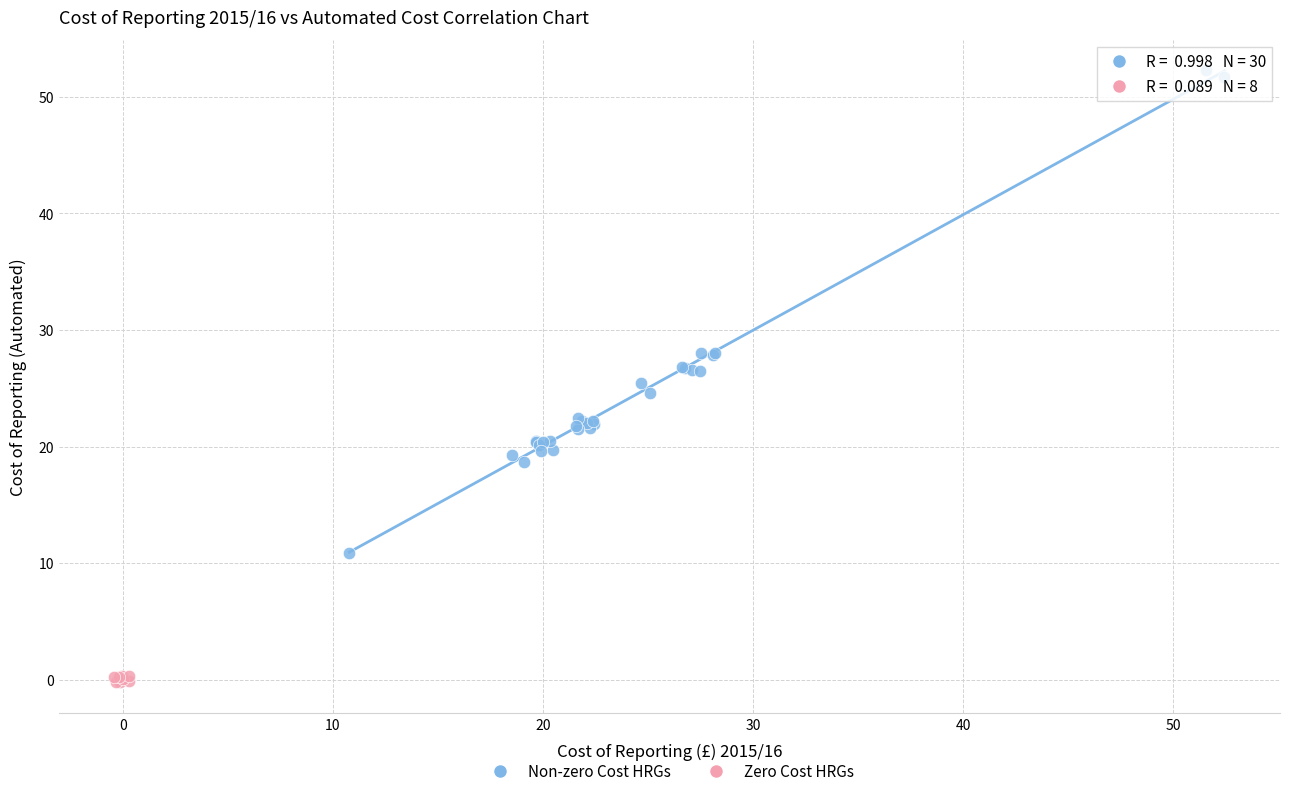

What are all the series names shown in the legend?

Non-zero Cost HRGs, Zero Cost HRGs